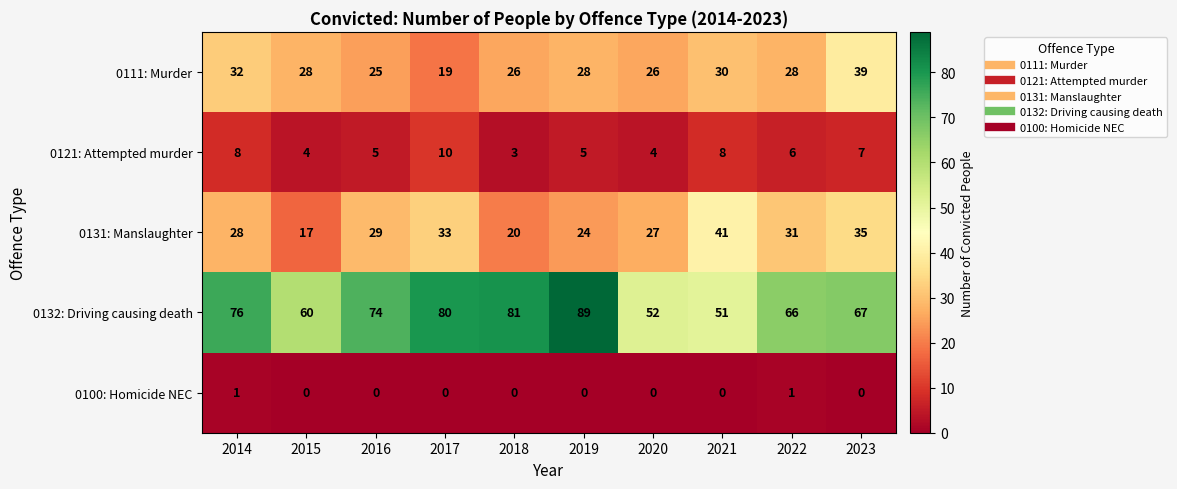

What is the total value across all series at 2020?

109